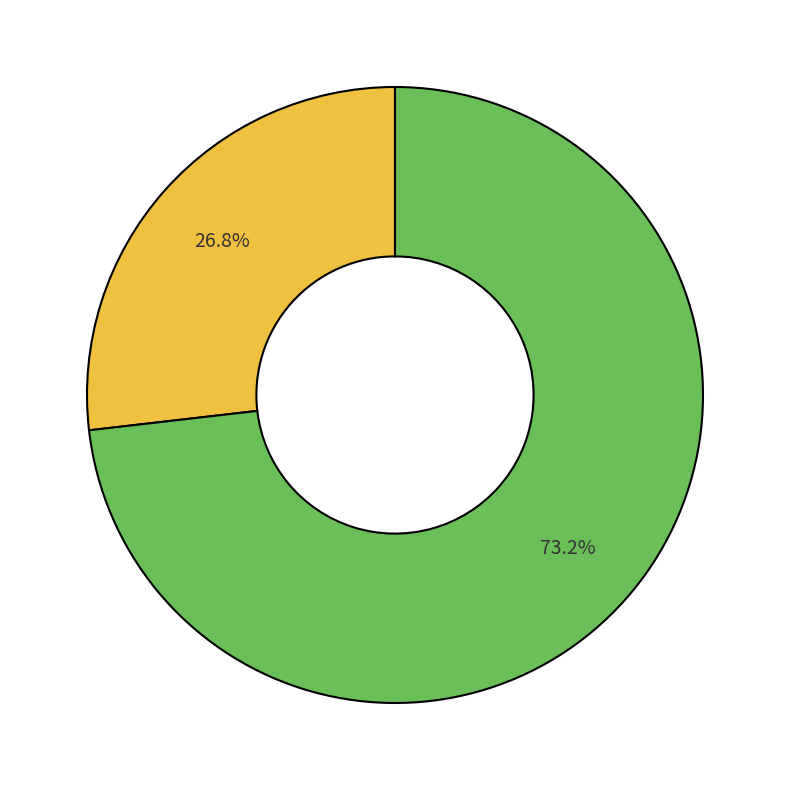

Is there a majority slice in this chart?

Yes